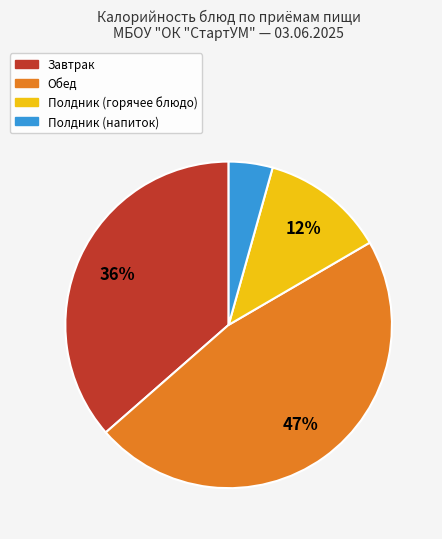

Is there any slice that represents more than half of the pie?

No